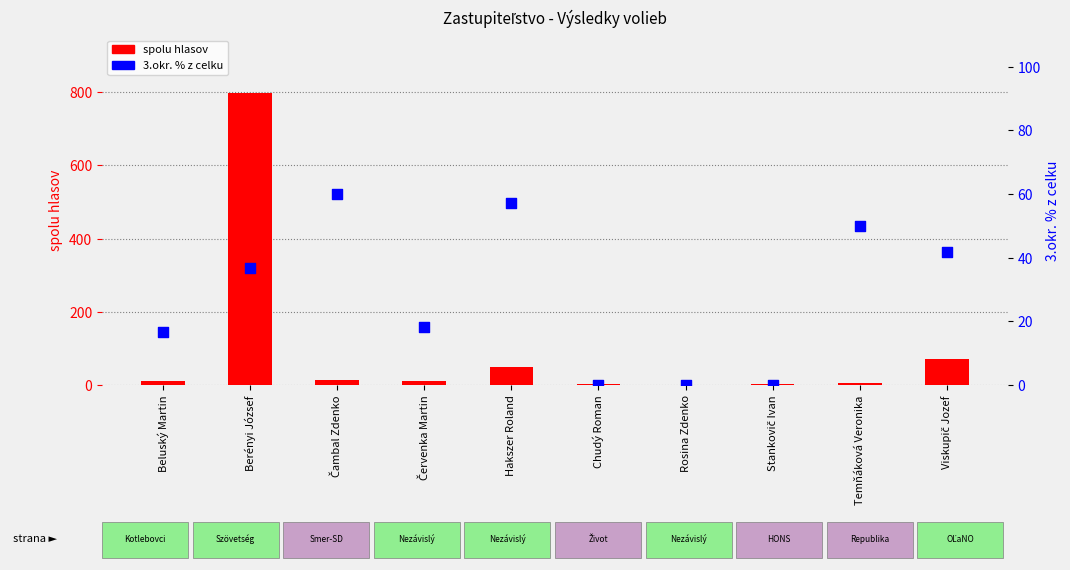

At which category is the sum across all series the highest?

Berényi József